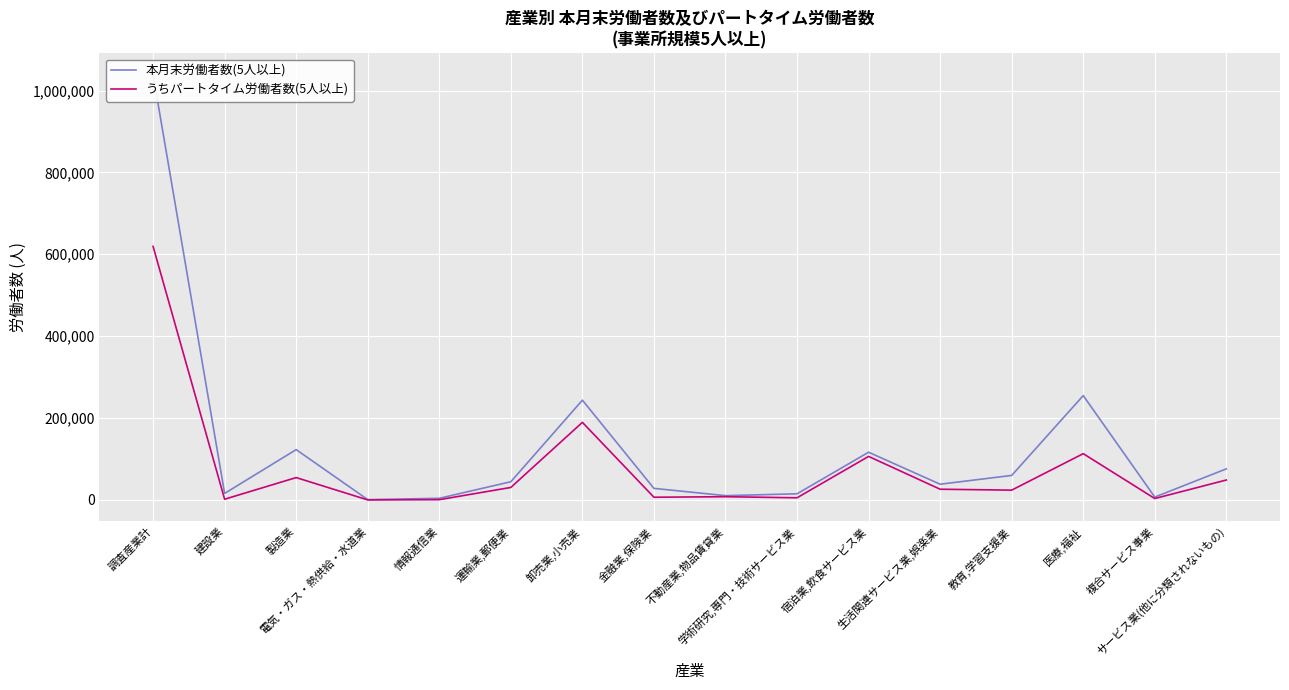

True or false: 本月末労働者数(5人以上) and うちパートタイム労働者数(5人以上) cross at least once.

False